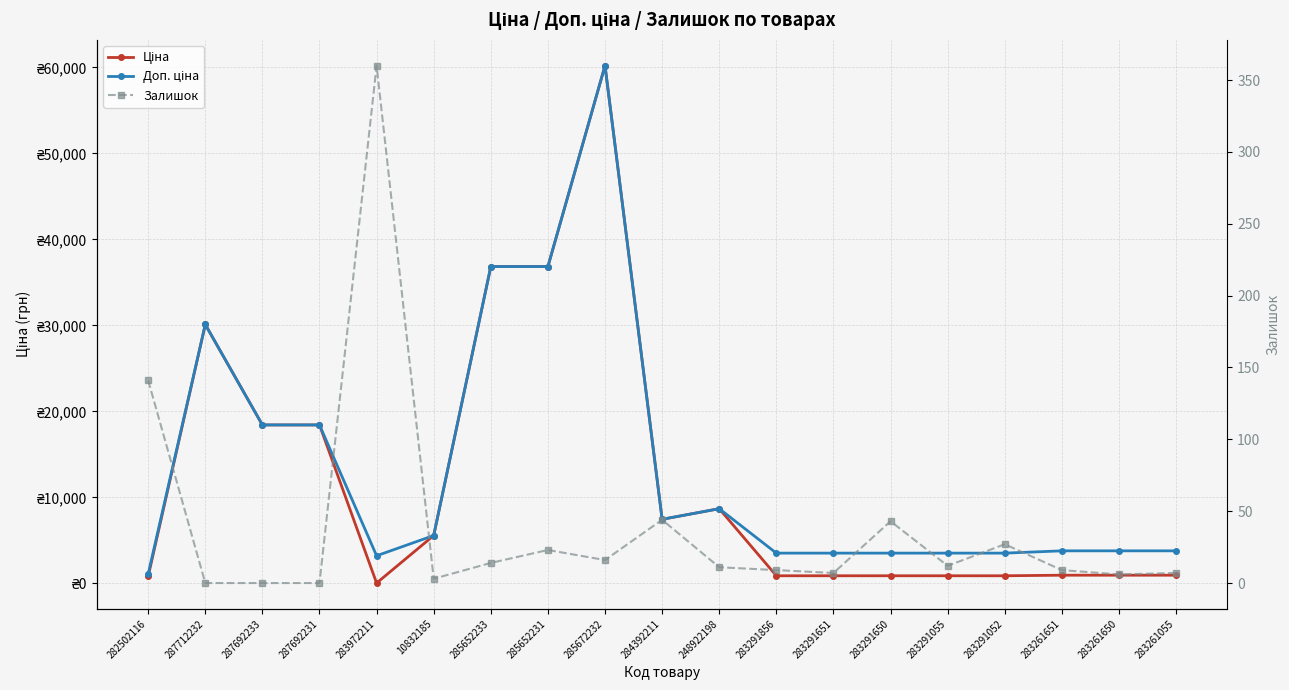

Reading left to right, transcribe all the data shown in this chart.

Ціна: 282502116=802.1	287712232=30102.8	287692233=18420.9	287692231=18420.9	283972211=32.0	10832185=5560.3	285652233=36841.8	285652231=36841.8	285672232=60205.6	284392211=7444.6	248922198=8679.5	283291856=878.0	283291651=878.0	283291650=878.0	283291055=878.0	283291052=878.0	283261651=944.2	283261650=944.2	283261055=944.2
Доп. ціна: 282502116=1087.0	287712232=30102.8	287692233=18420.9	287692231=18420.9	283972211=3205.0	10832185=5560.3	285652233=36841.8	285652231=36841.8	285672232=60205.6	284392211=7444.6	248922198=8679.5	283291856=3511.9	283291651=3511.9	283291650=3511.9	283291055=3511.9	283291052=3511.9	283261651=3777.0	283261650=3777.0	283261055=3777.0
Залишок: 282502116=141.0	287712232=0.0	287692233=0.0	287692231=0.0	283972211=360.0	10832185=3.0	285652233=14.0	285652231=23.0	285672232=16.0	284392211=44.0	248922198=11.0	283291856=9.0	283291651=7.0	283291650=43.0	283291055=12.0	283291052=27.0	283261651=9.0	283261650=6.0	283261055=7.0